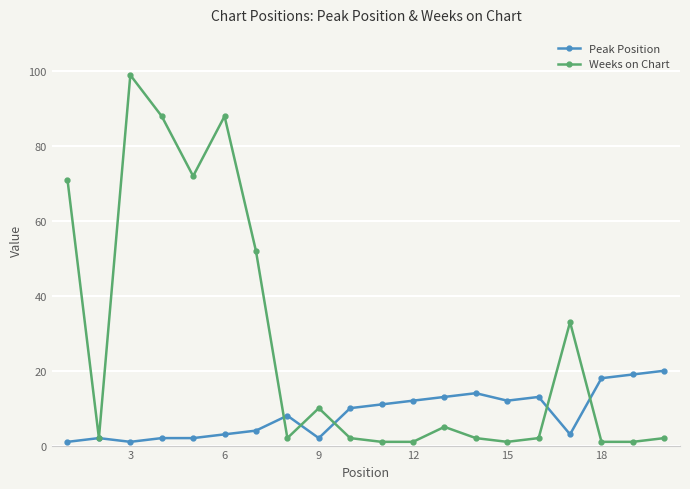

What is the maximum value for Peak Position?

20